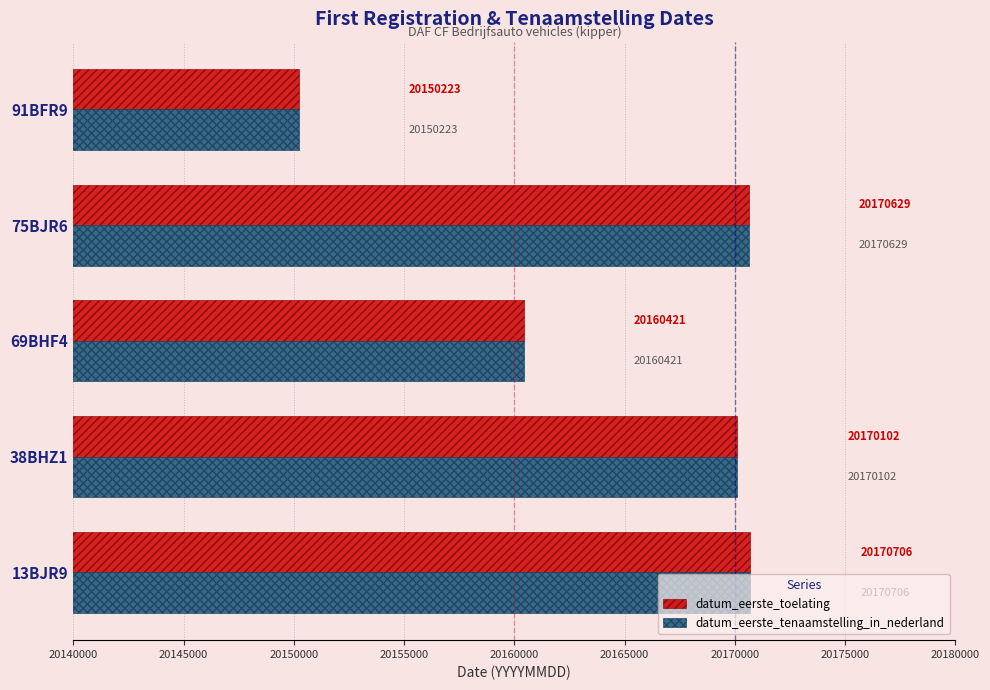

At how many categories does at least one series exceed 20162677?

3